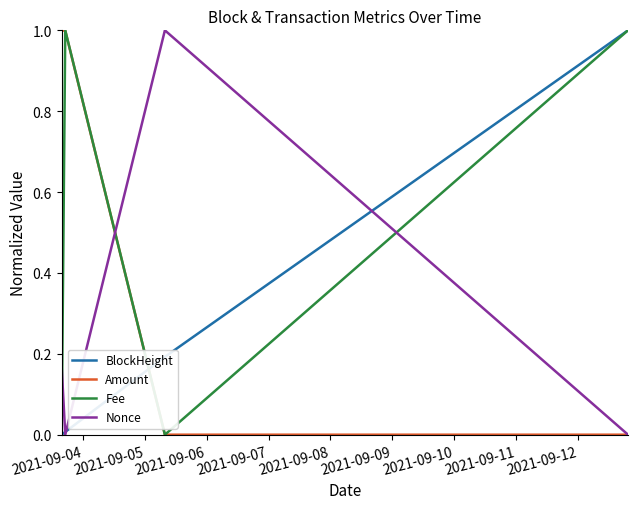

What is the maximum value shown in the chart?

1.0